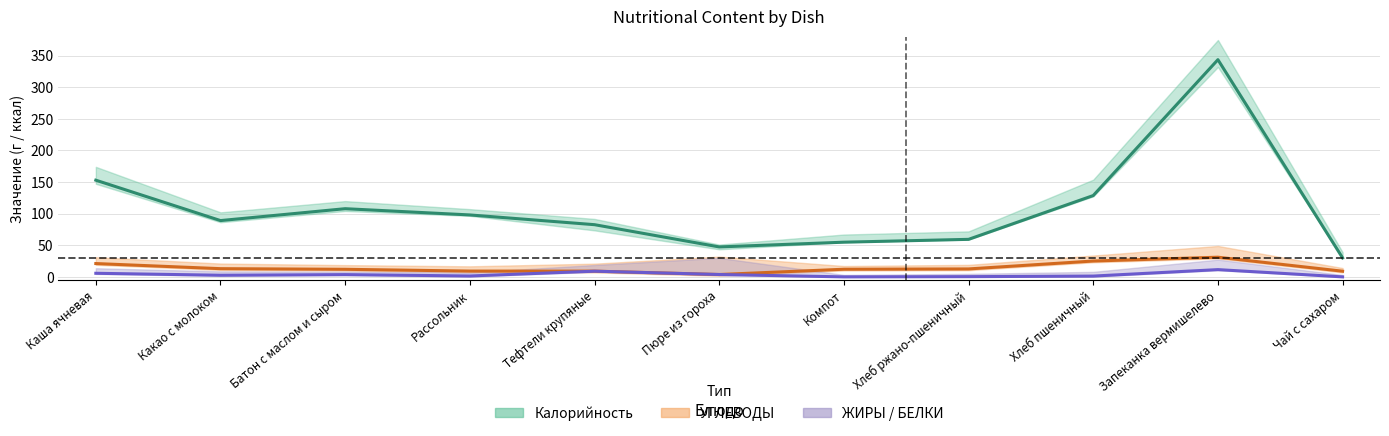

At Хлеб пшеничный, list the series in order from largest to smallest.

Калорийность, УГЛЕВОДЫ, ЖИРЫ